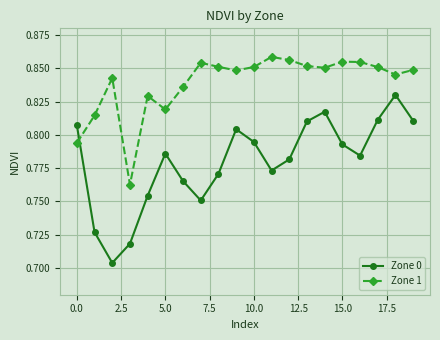

How many intersections are there between Zone 1 and Zone 0?

1